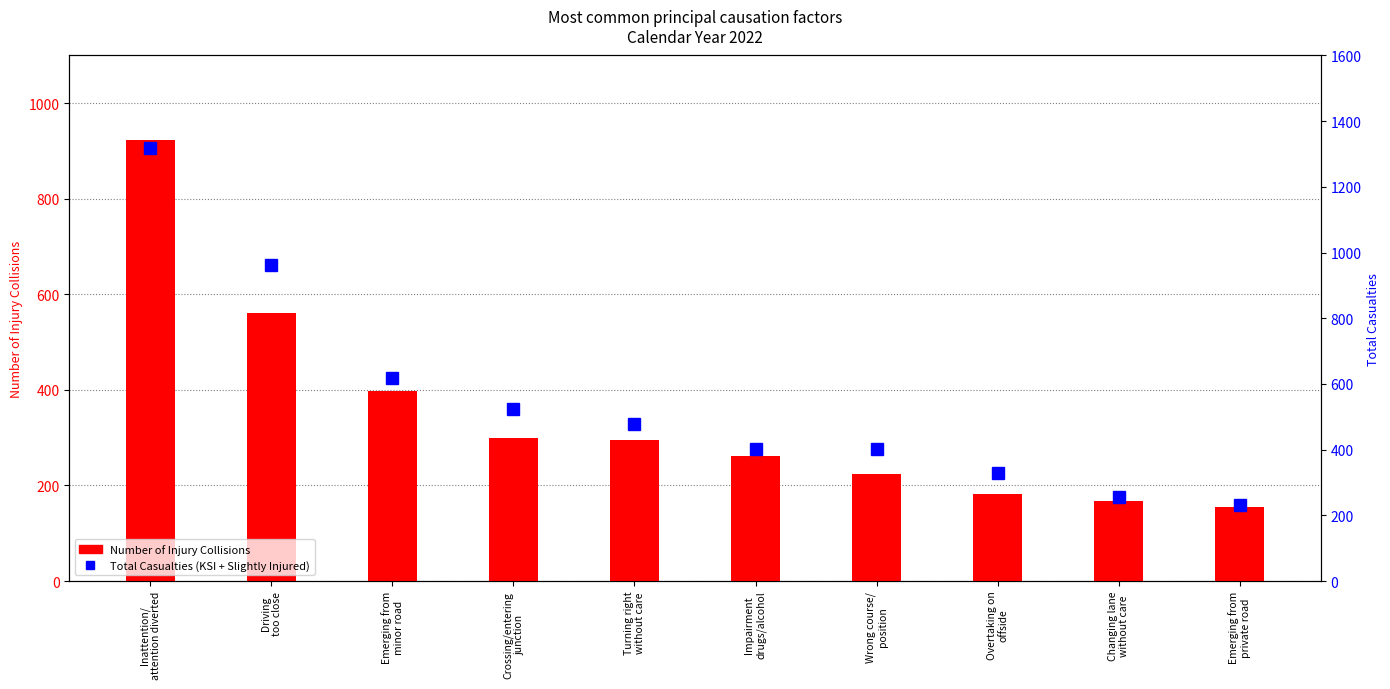

What is the label of the 3rd bar from the left?

Emerging from
minor road